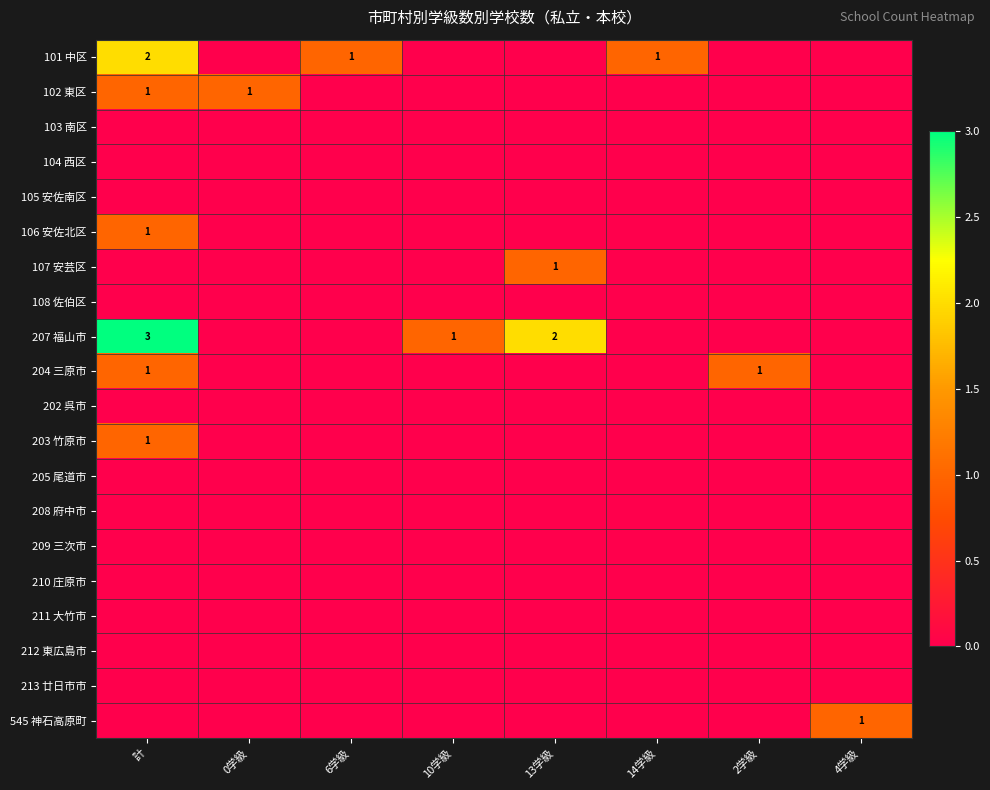

Which has a higher value, 計 or 6学級?

計